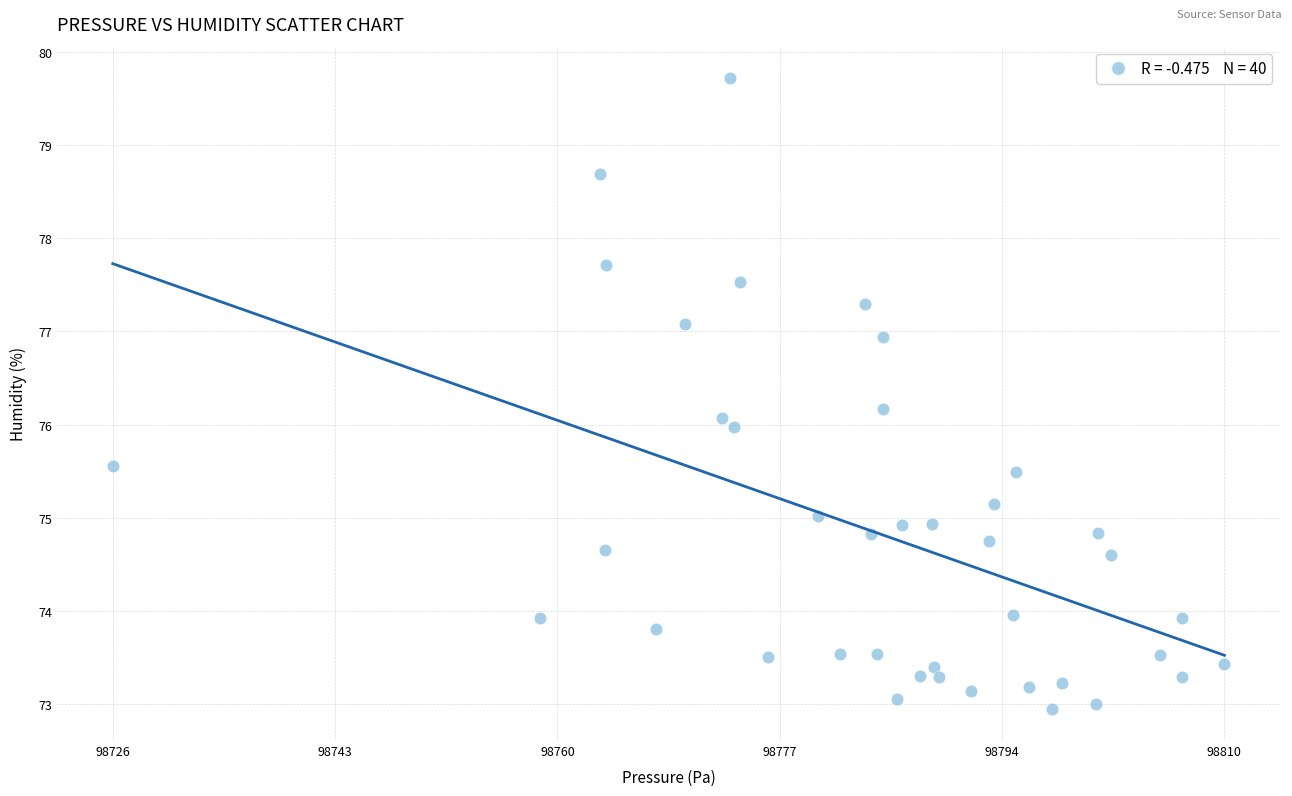

What is the range of X values (max minus min)?

84.7